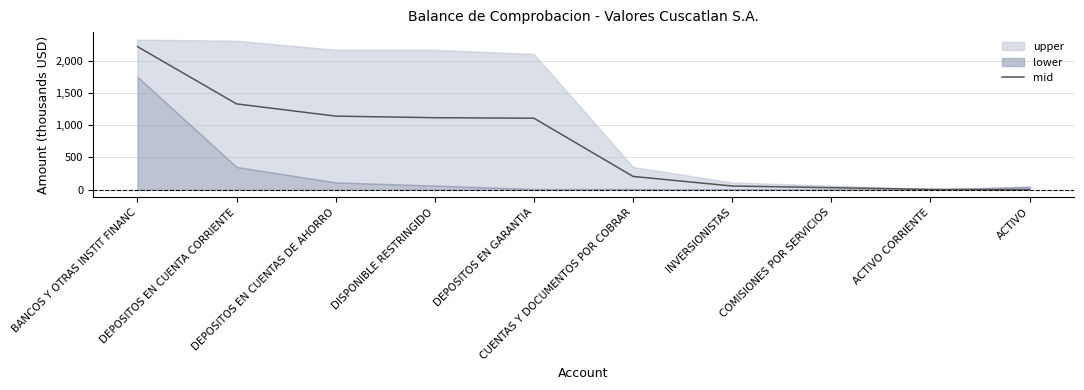

What is the change in value from DISPONIBLE RESTRINGIDO to ACTIVO CORRIENTE?

-1109.1